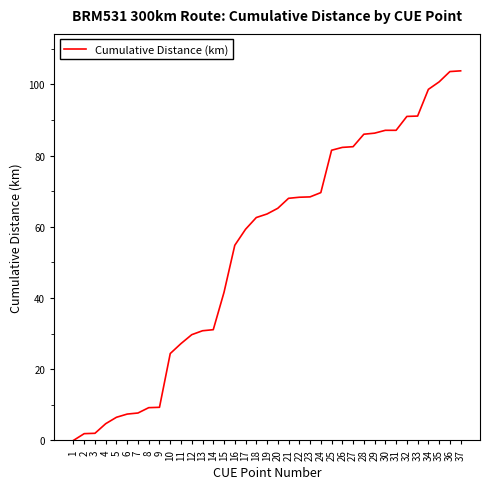

Is it true that the value at 37 is 21.2?

False